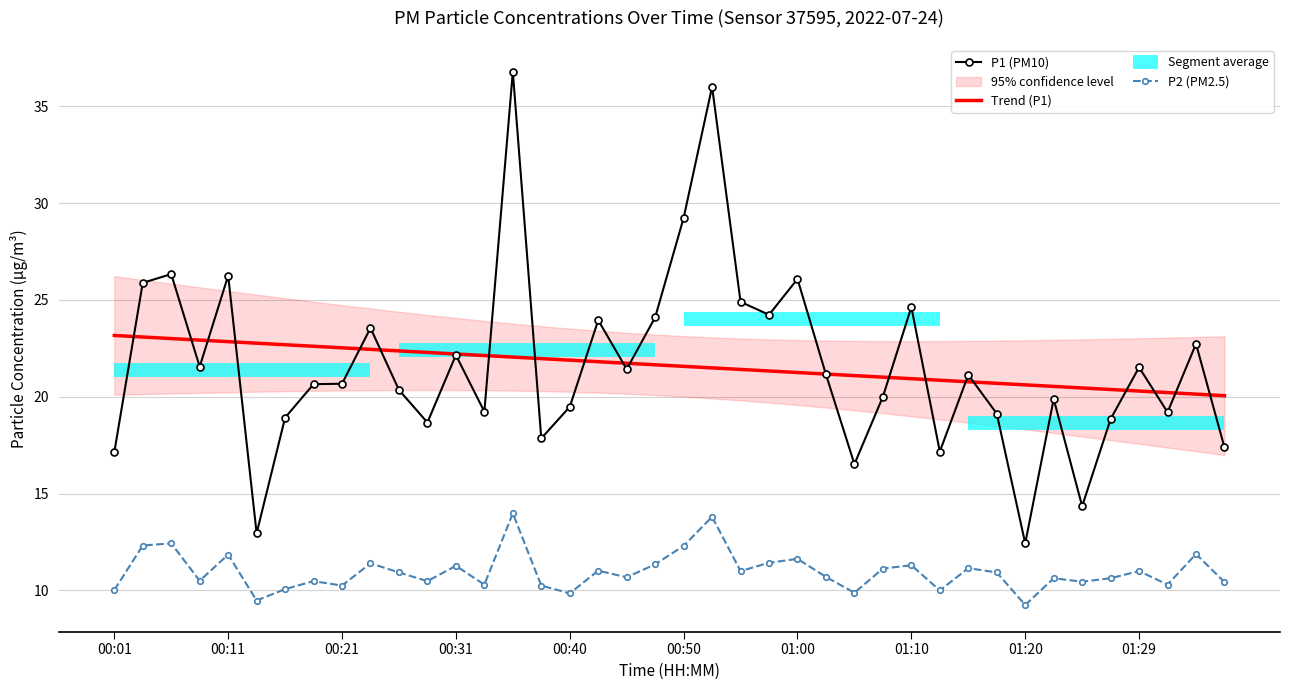

How many interior local peaks does the P2 series have?

14